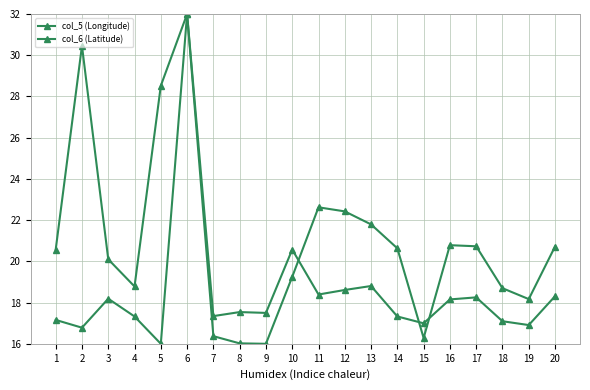

Which series has the largest range (max minus min)?

col_5 (Longitude)